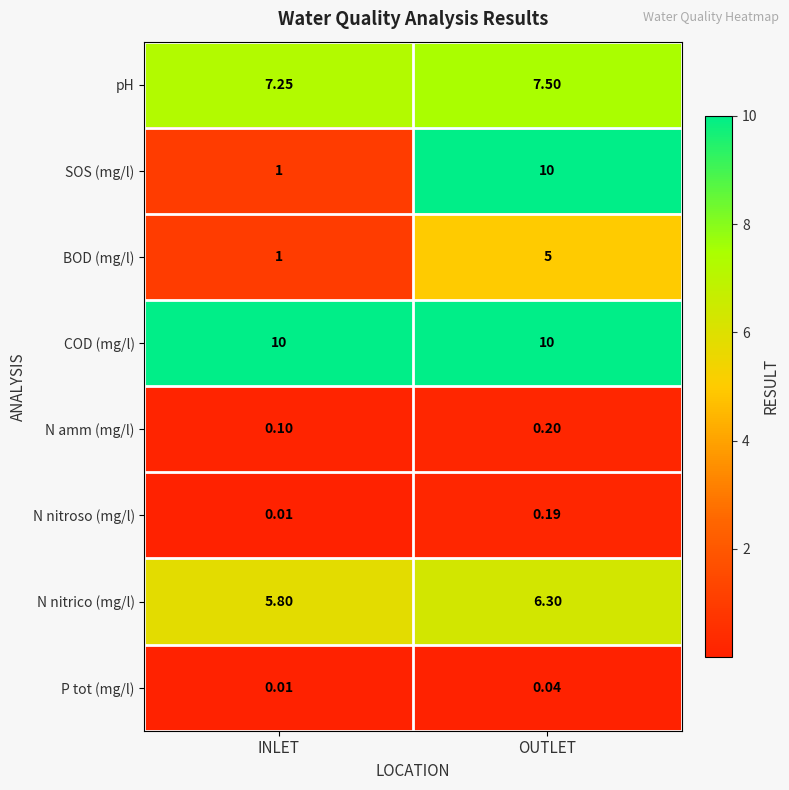

What is the difference between the highest and lowest values at OUTLET?

10.0